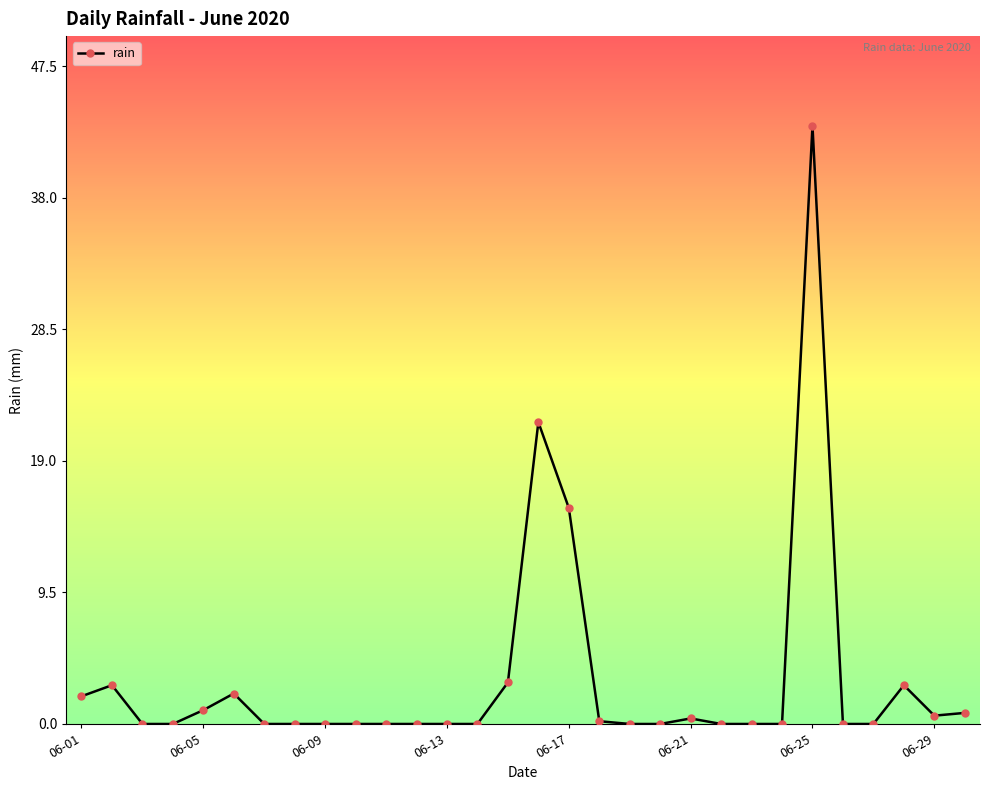

True or false: the data has more than 0 interior local peaks.

True